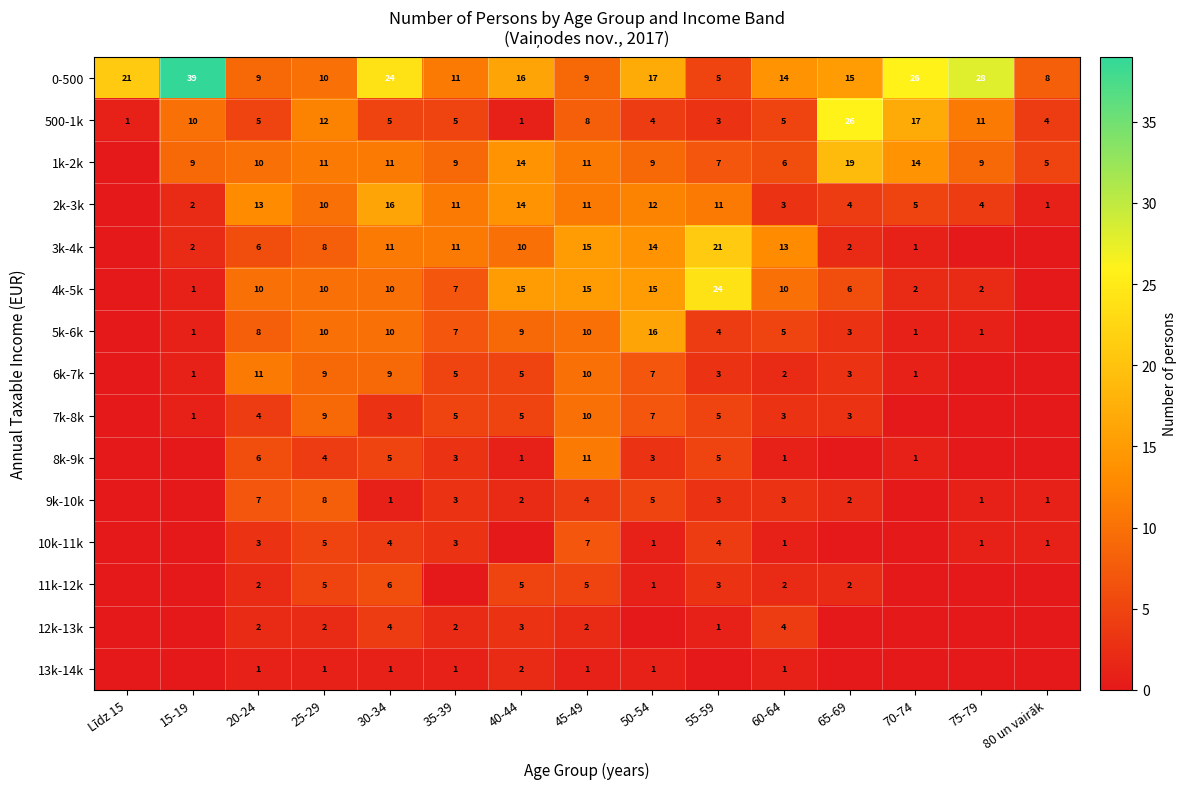

Which label corresponds to the largest value in the chart?

15-19